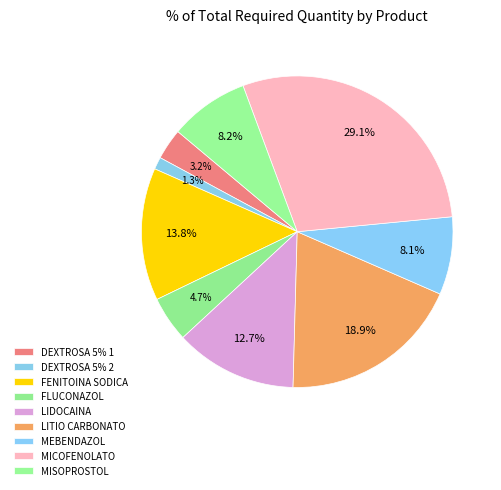

To the nearest percent, what is the difference between the largest and smallest slice percentages?

28%